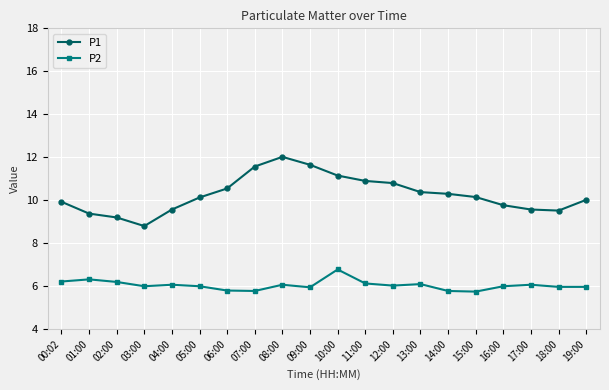

Which series changed the most between 11:00 and 18:00?

P1